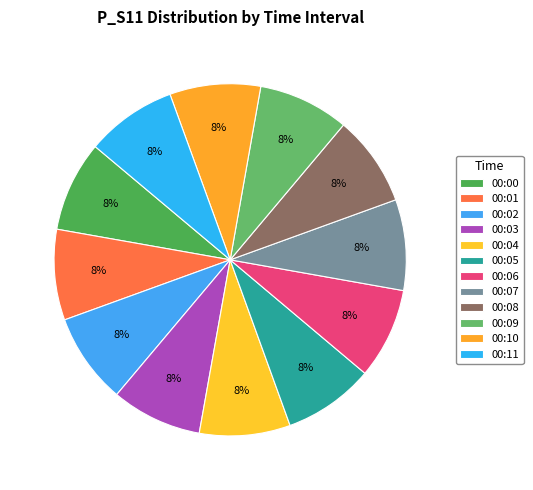

What is the change in value from 00:05 to 00:09?

-0.1